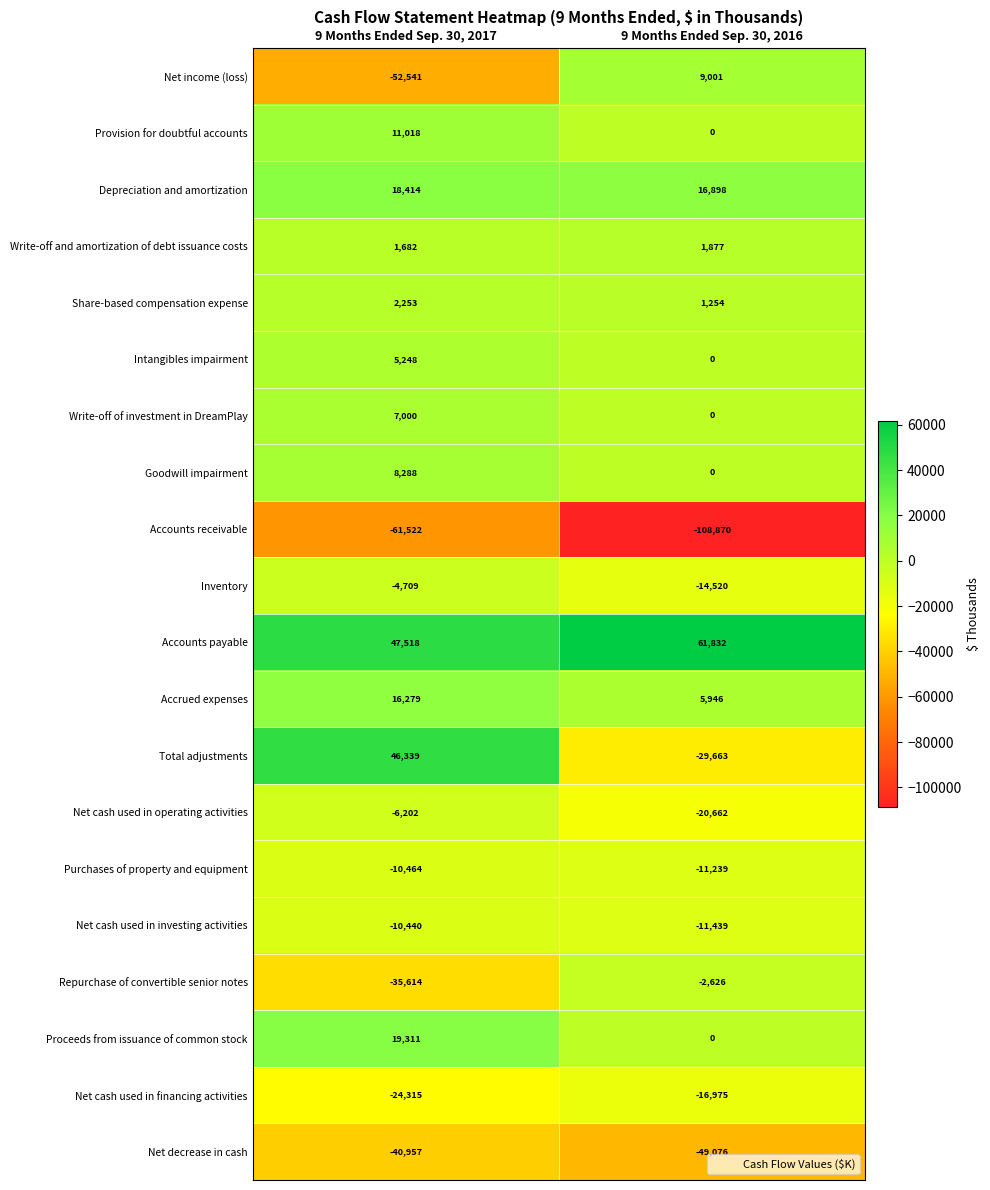

What is the sum of all Share-based compensation expense values?

3507